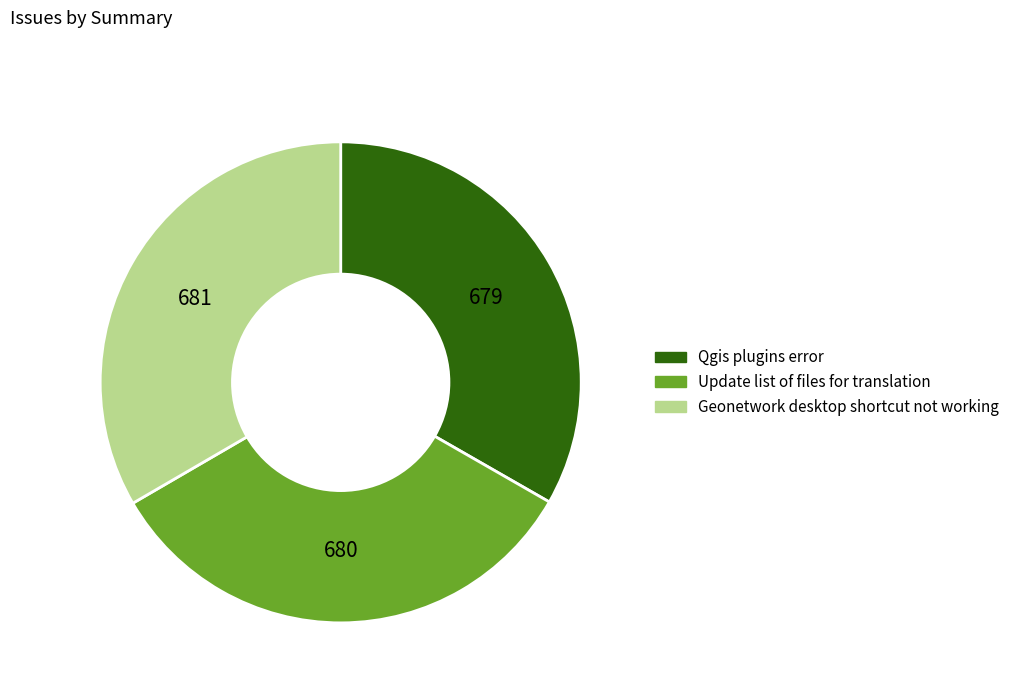

Do Qgis plugins error and Geonetwork desktop shortcut not working together represent more than half of the pie?

Yes